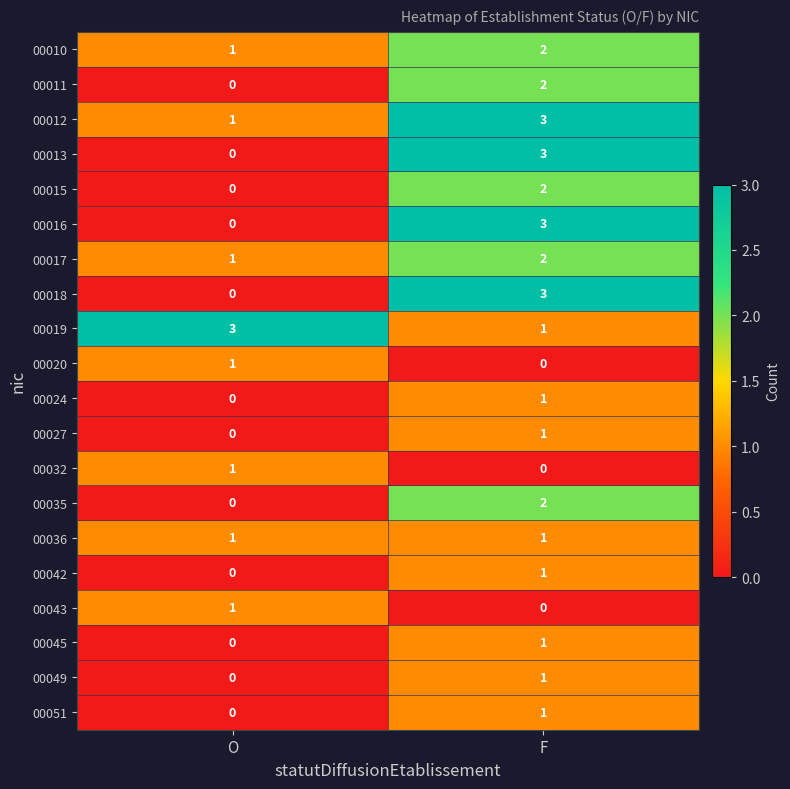

At which label is 00032 closest to 0?

F